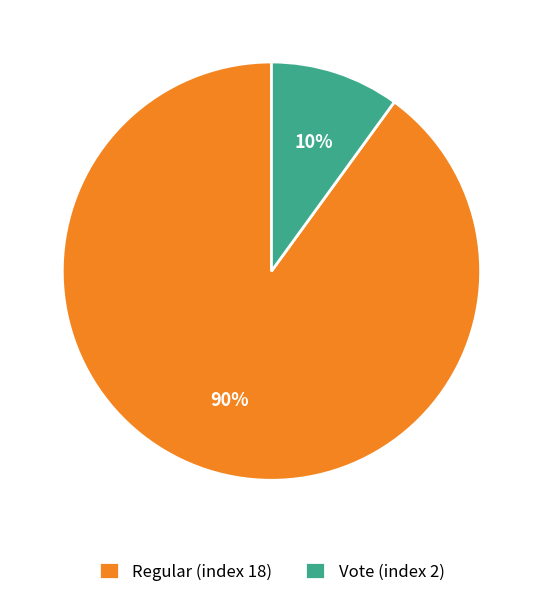

To the nearest percent, what percentage of the pie is Vote (index 2)?

10%